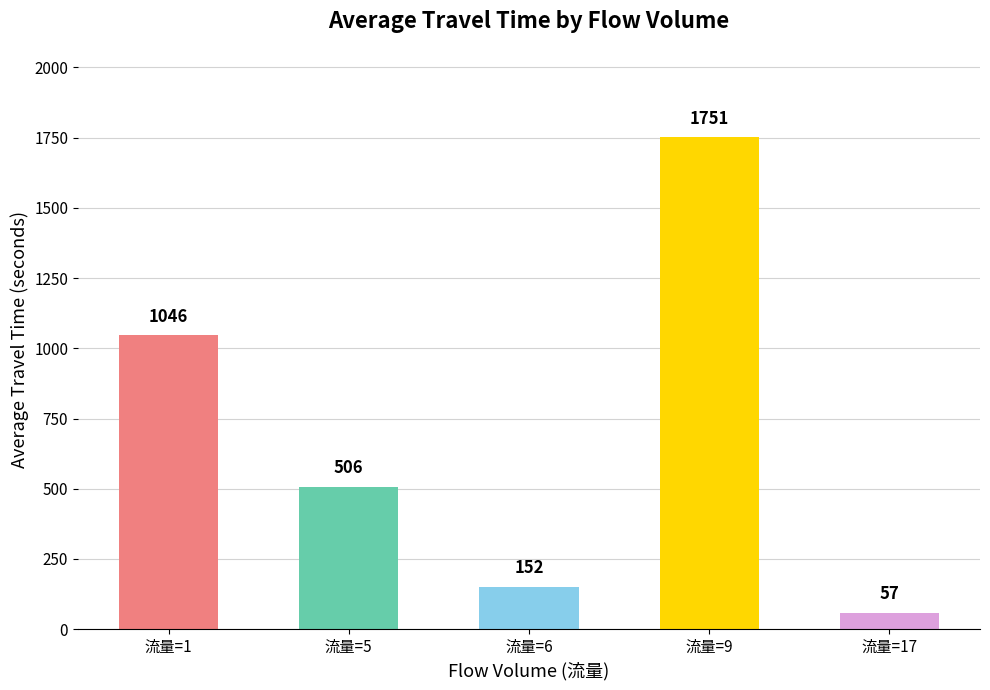

Which has a higher value, 流量=6 or 流量=5?

流量=5